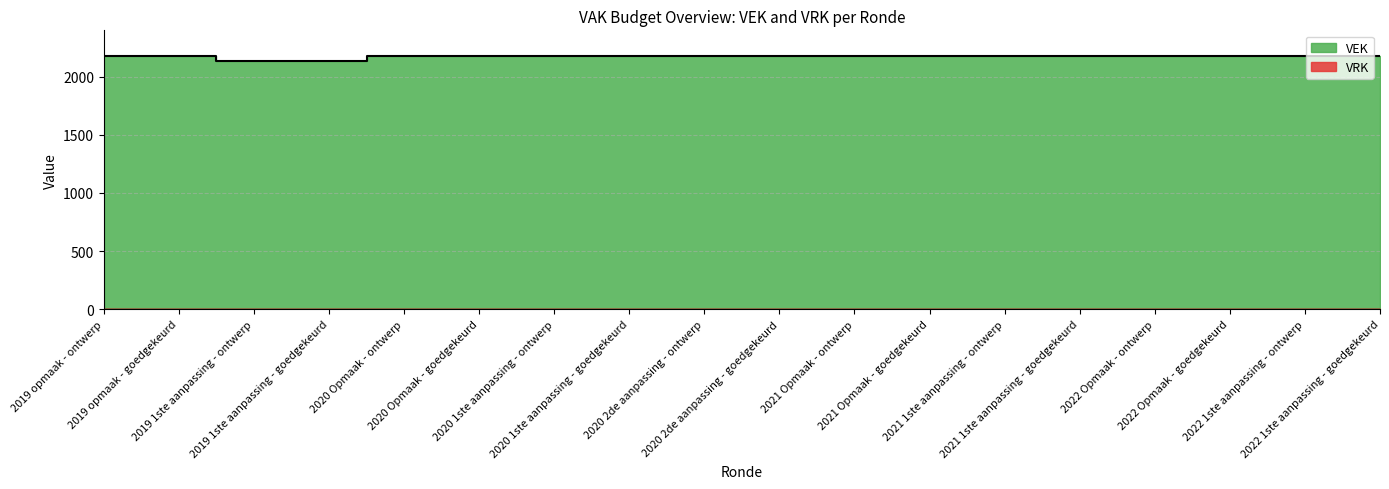

At which label is the value closest to 2158?

2019 opmaak - ontwerp